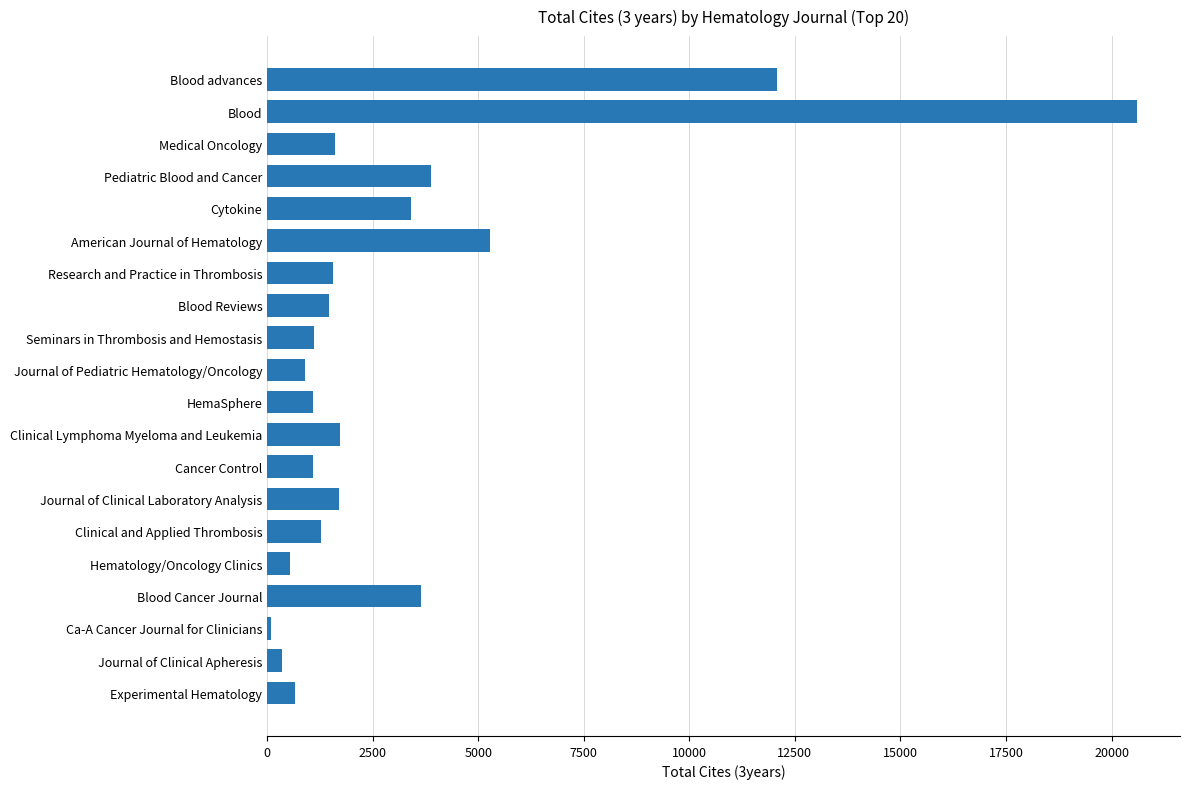

How many bars are there in total?

20